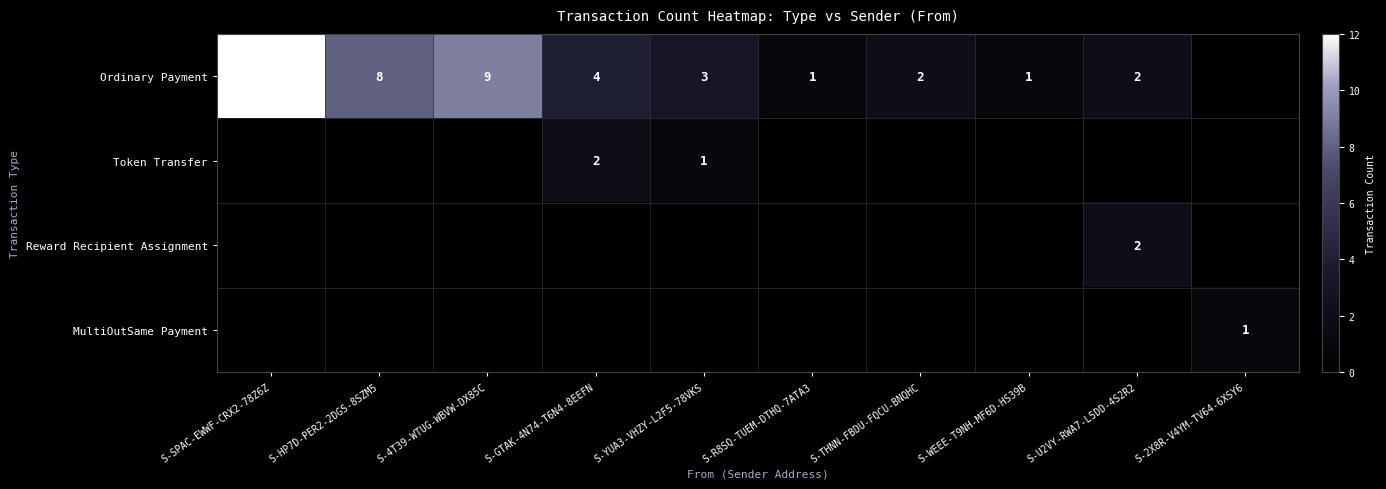

At which category does the chart reach its minimum across all series?

S-2X8R-V4YM-TV64-6XSY6